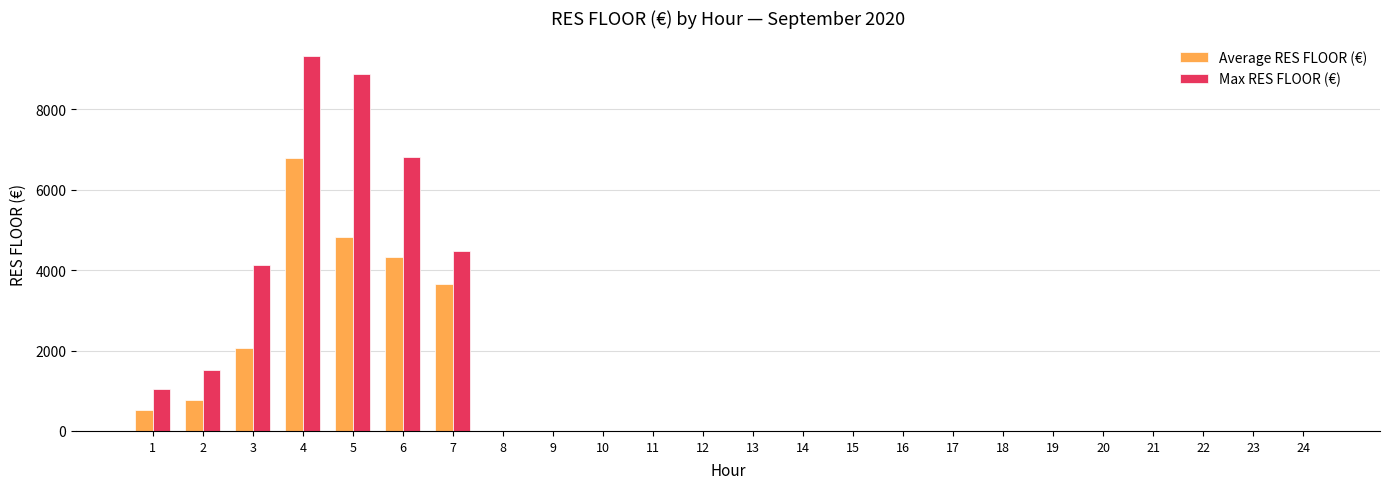

Is it true that Average RES FLOOR (€) equals 3222.5 at 23?

False